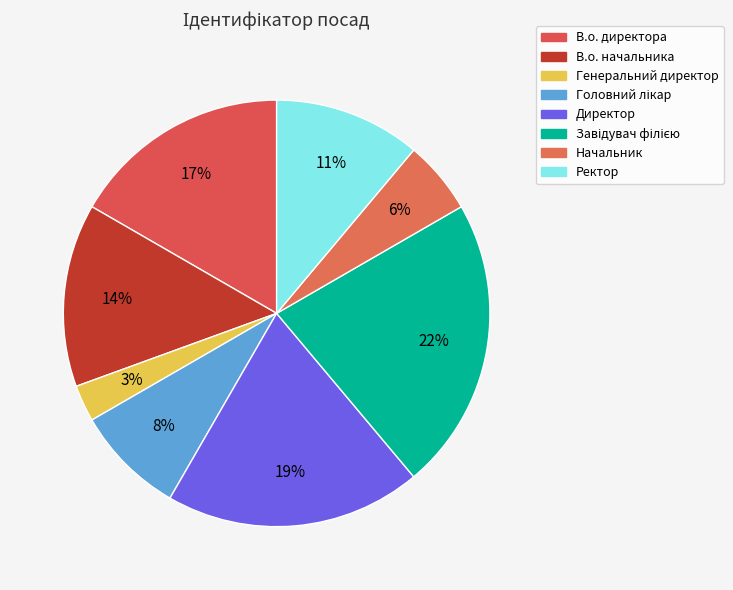

The Генеральний директор slice represents 3% of the pie. True or false?

True